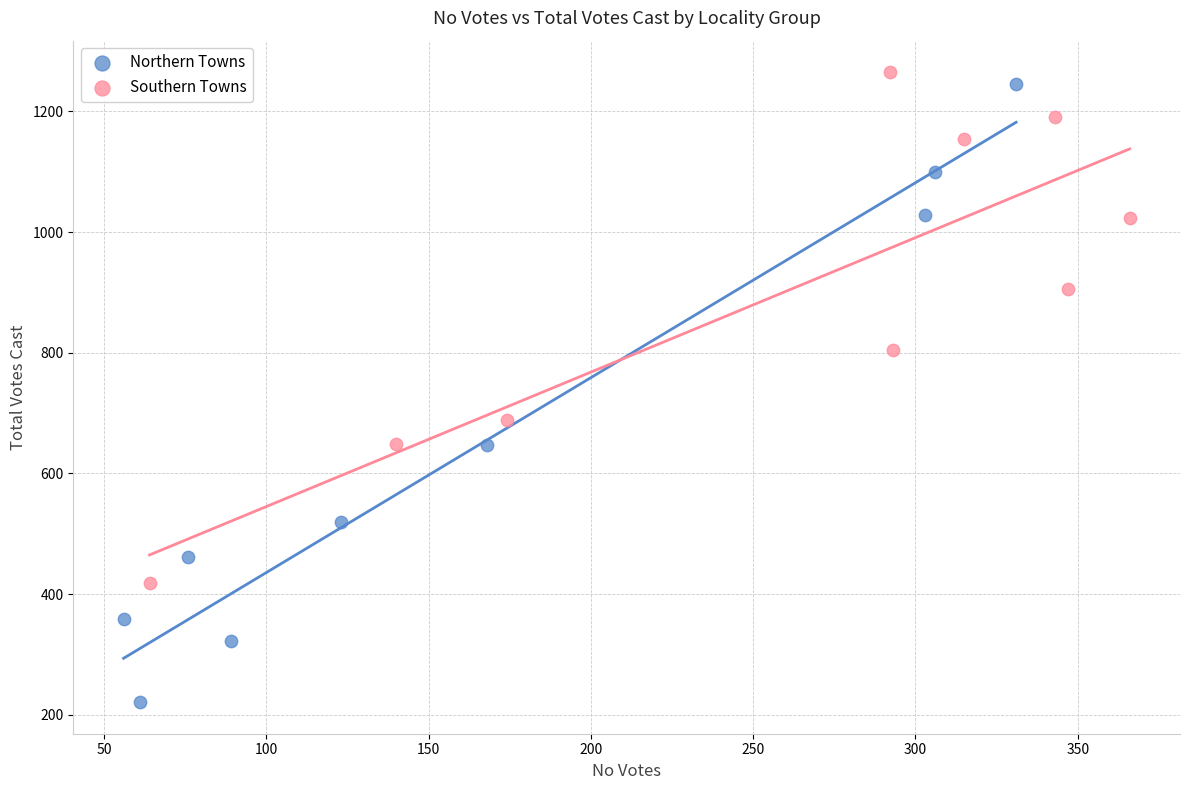

Which series reaches the minimum Y coordinate?

Northern Towns